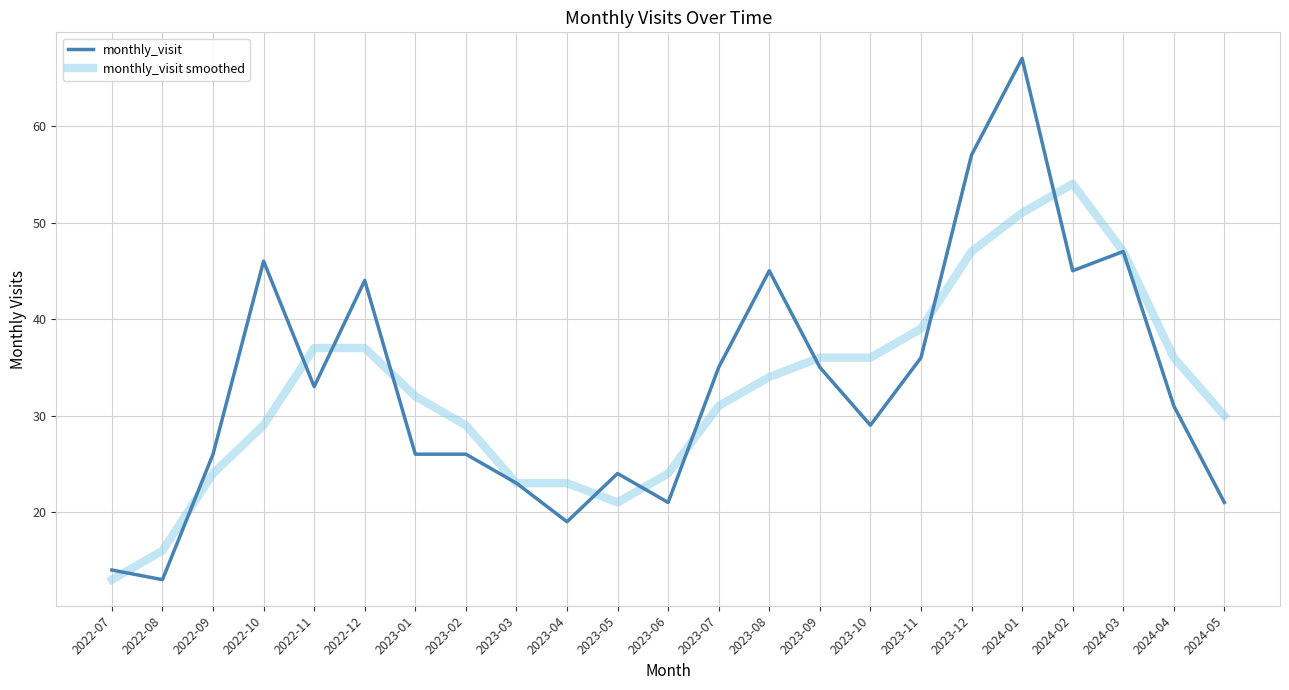

What is the difference between the monthly_visit smoothed values at 2022-11 and 2023-08?

3